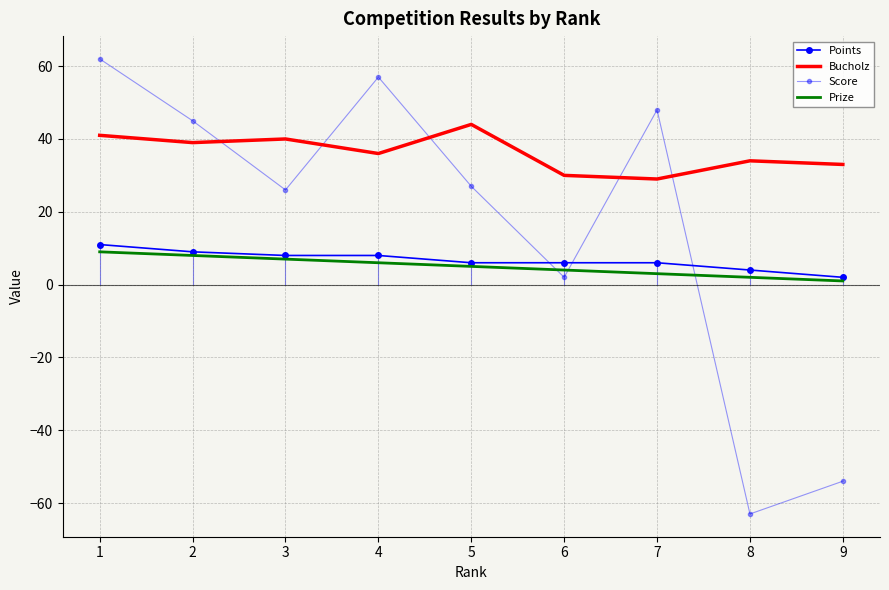

Rank the series by their maximum value, from highest to lowest.

Score, Bucholz, Points, Prize